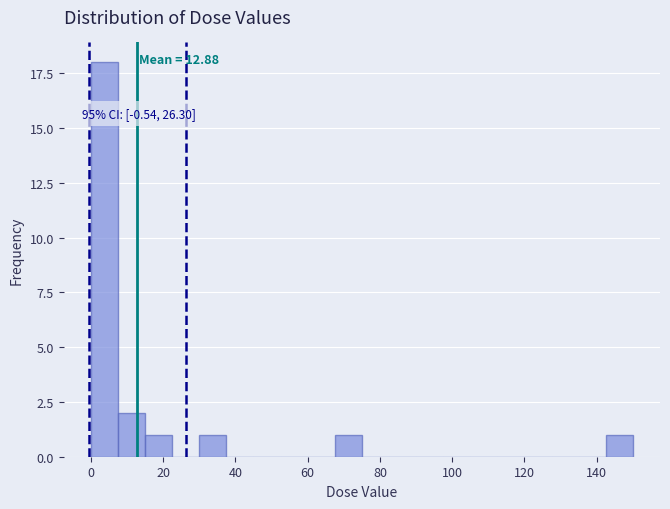

Around what value on the x-axis is the tallest bar? Give the approximate position of its centre, as read against the axis.

4